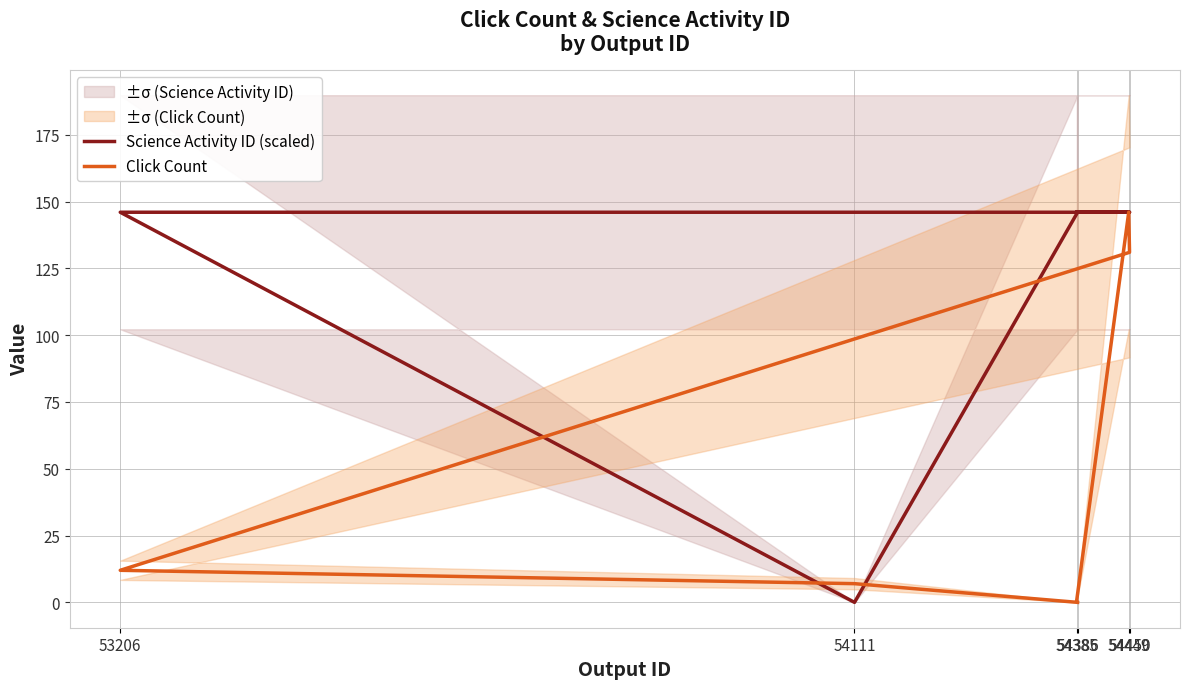

List the series in order of their peak value, lowest first.

Science Activity ID (scaled), Click Count